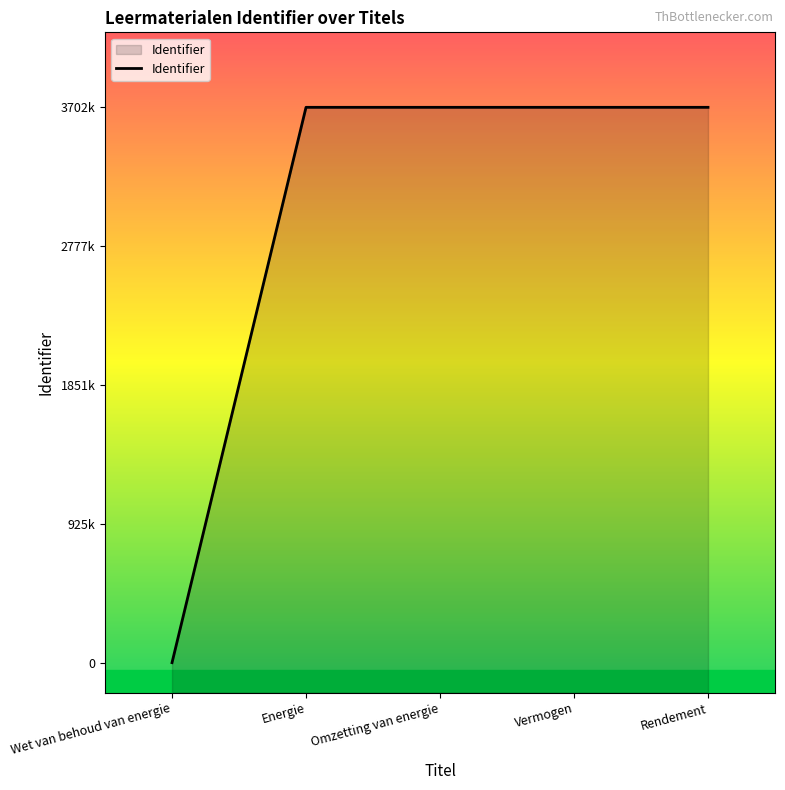

The chart shows a value of 0 at Wet van behoud van energie. True or false?

True